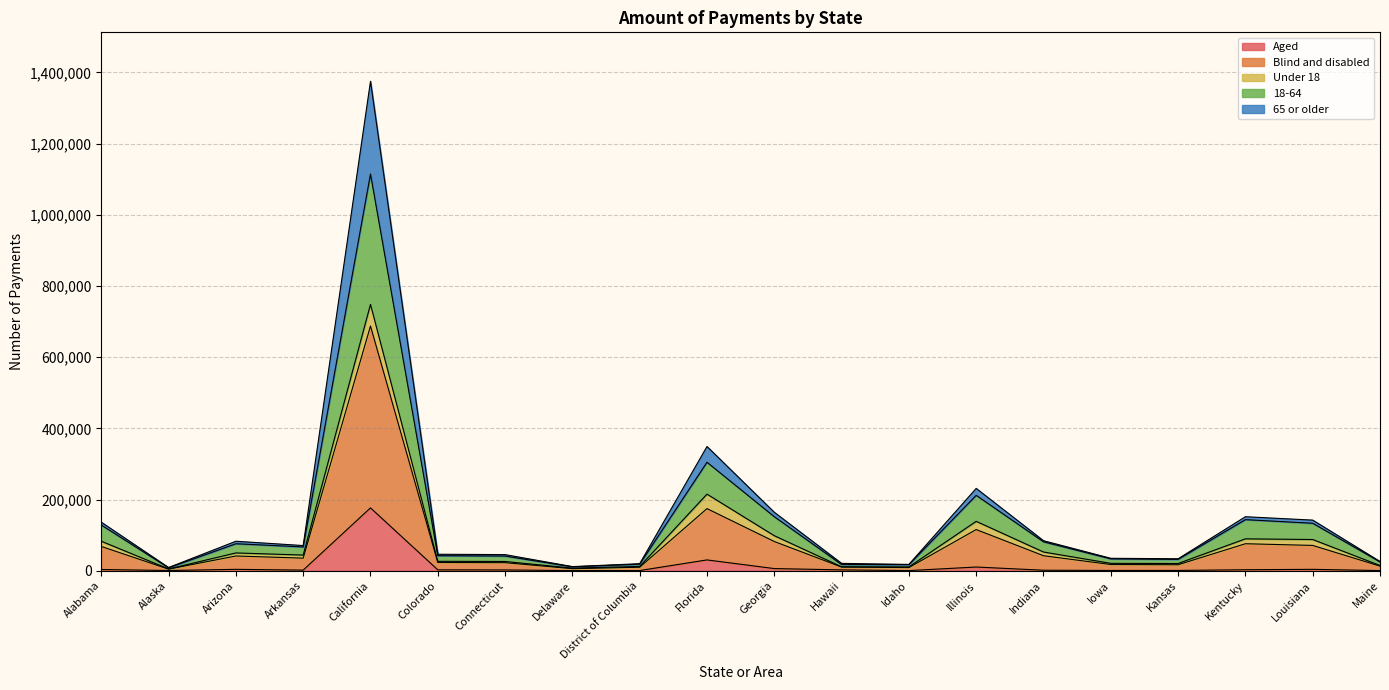

At which category is the sum across all series the highest?

California